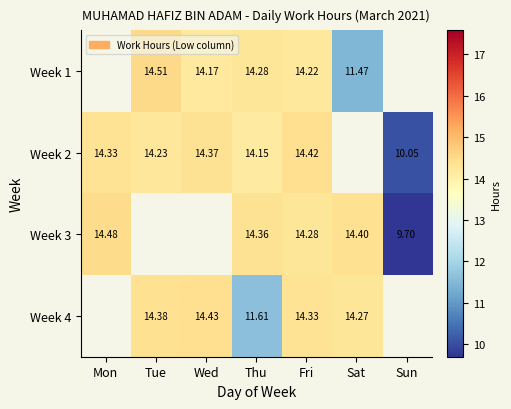

Is the value of Week 3 at Mon greater than the value of Week 4 at Sat?

Yes